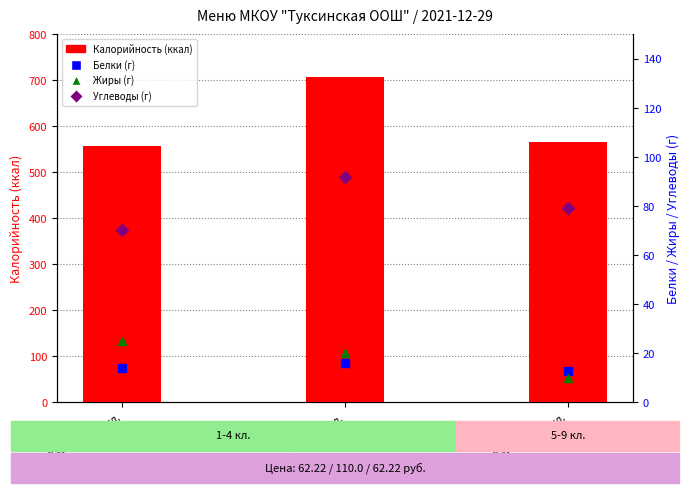

At which label is Калорийность closest to 631?

Завтрак 5-9 кл.